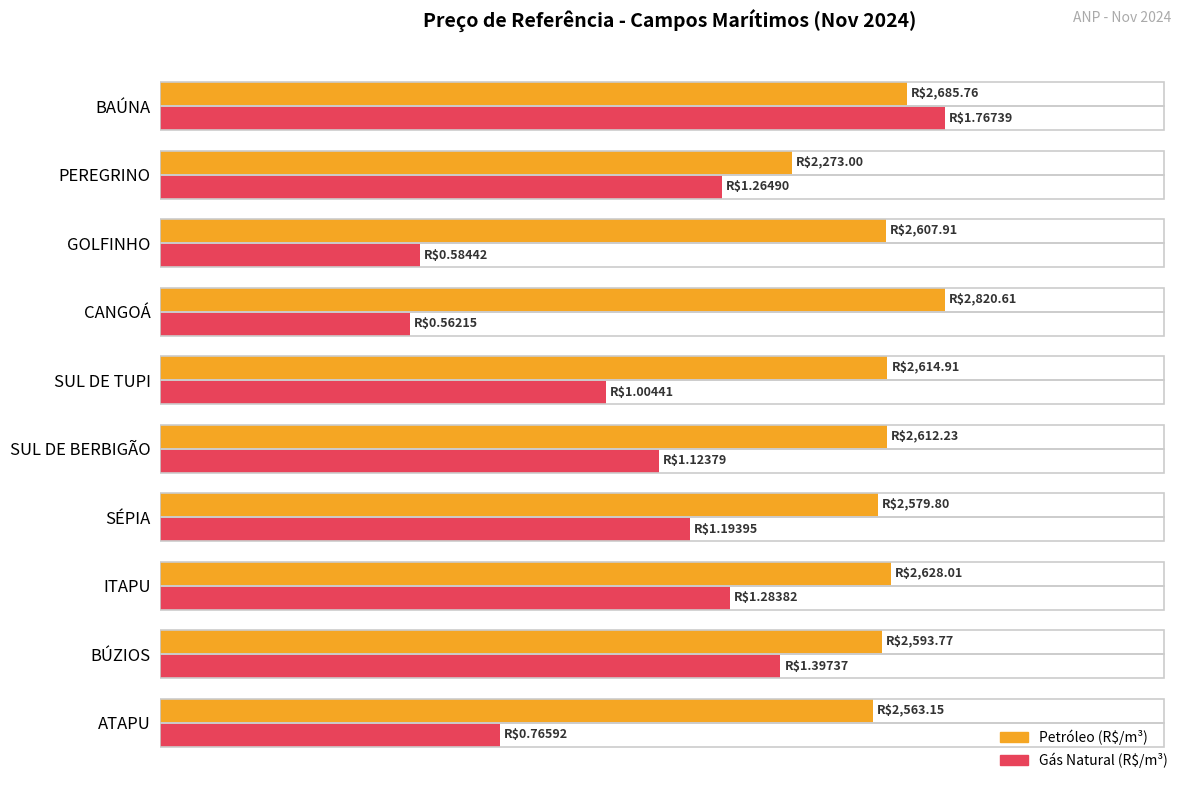

Which series has the largest total across all categories?

Petróleo (R$/m³)